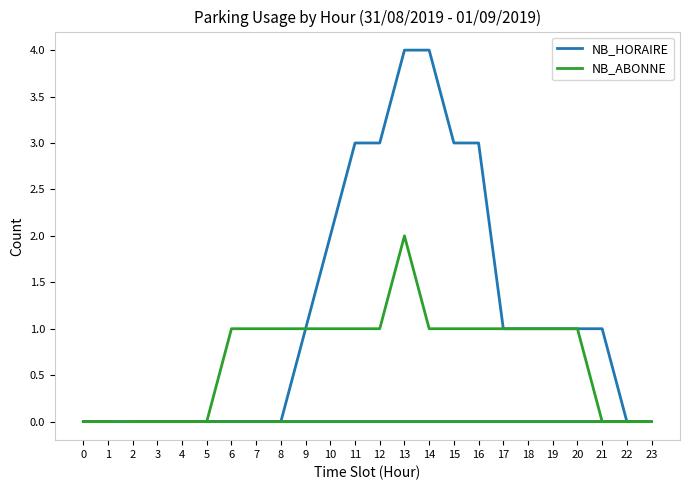

True or false: NB_ABONNE and NB_HORAIRE intersect in this chart.

False